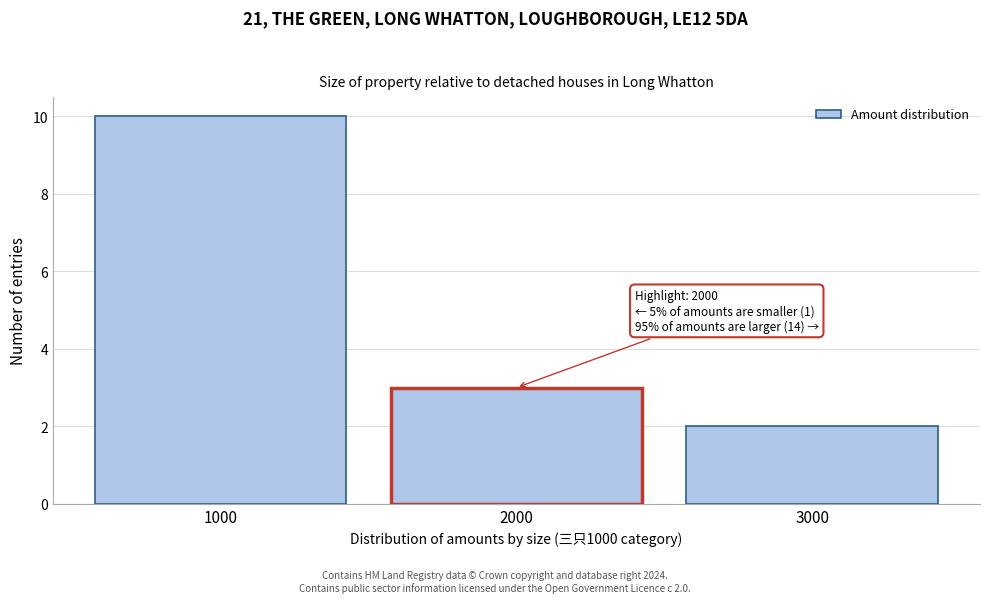

Which range on the x-axis has the tallest bar?

500 to 1500